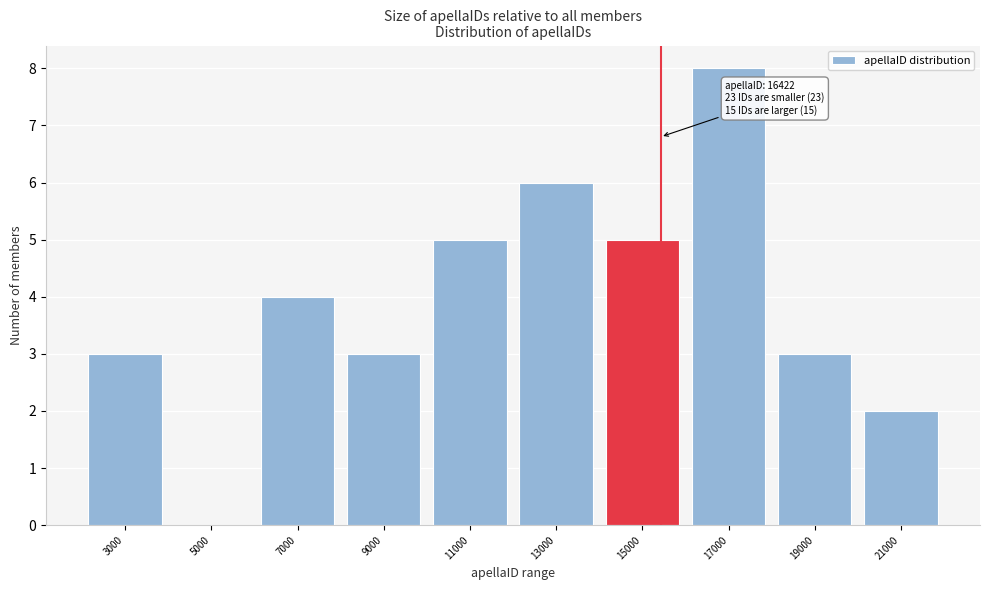

Reading left to right, extract all data points from this chart.

3000=3	5000=0	7000=4	9000=3	11000=5	13000=6	15000=5	17000=8	19000=3	21000=2